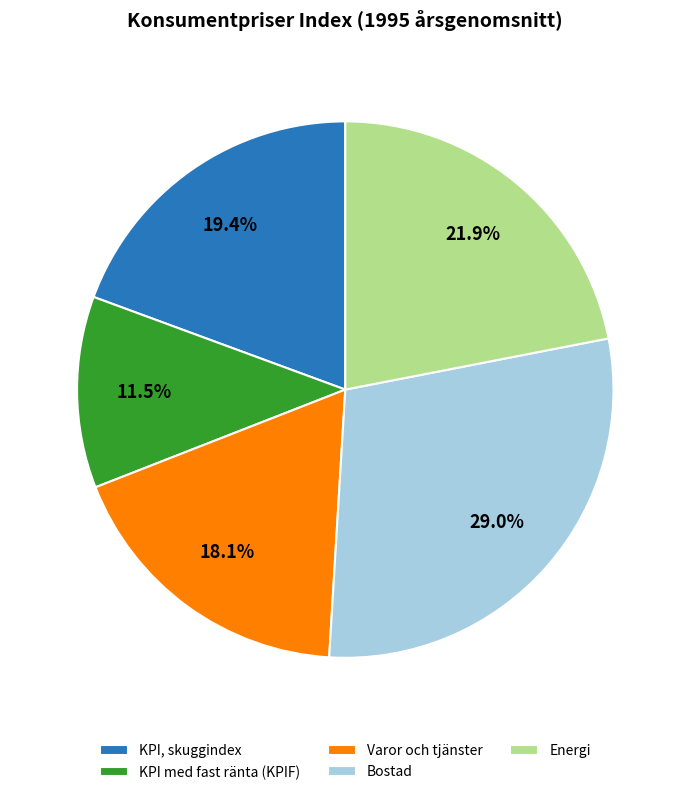

To the nearest percent, what percentage of the pie is Bostad?

29%